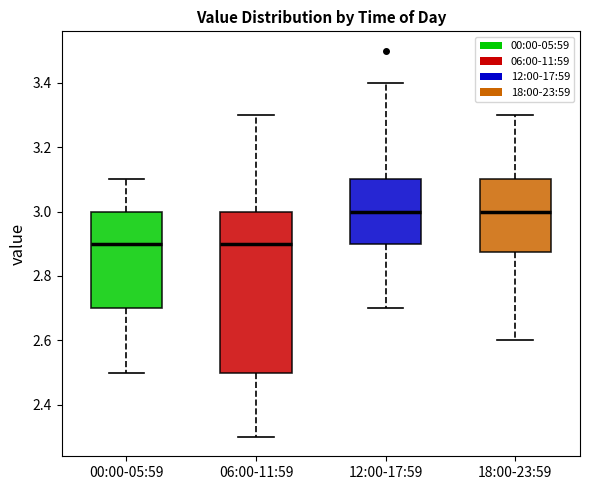

Where is the lower edge of the box for 00:00-05:59 on the y-axis? The values are not printed on the chart, so give them approximately, as read against the axis.

2.70